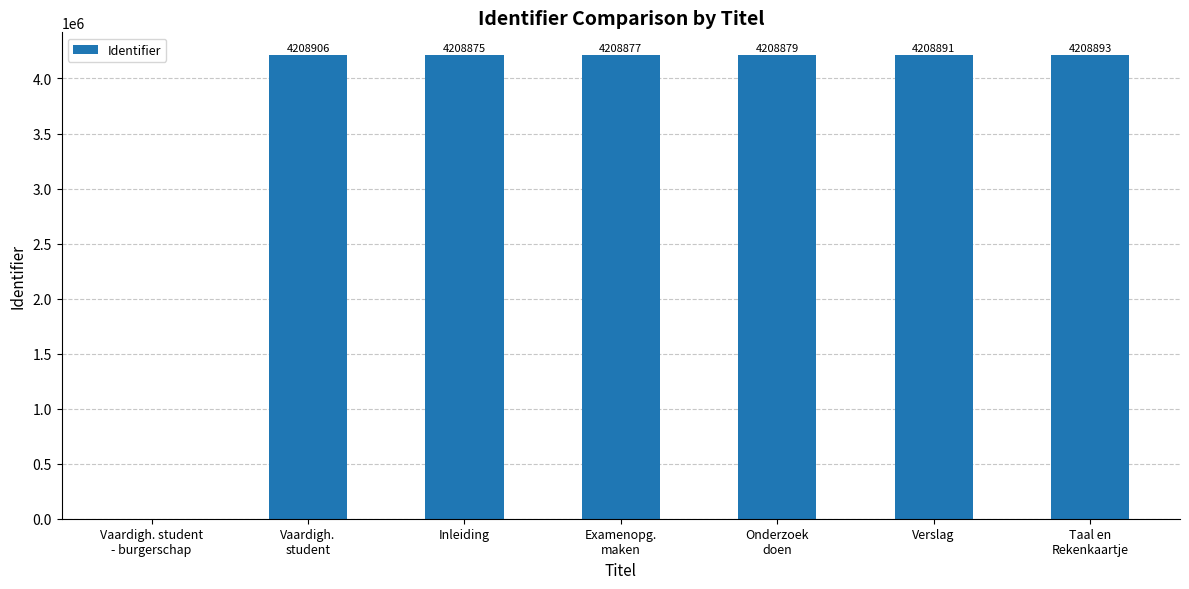

Reading left to right, transcribe all the data shown in this chart.

0	4208906	4208875	4208877	4208879	4208891	4208893